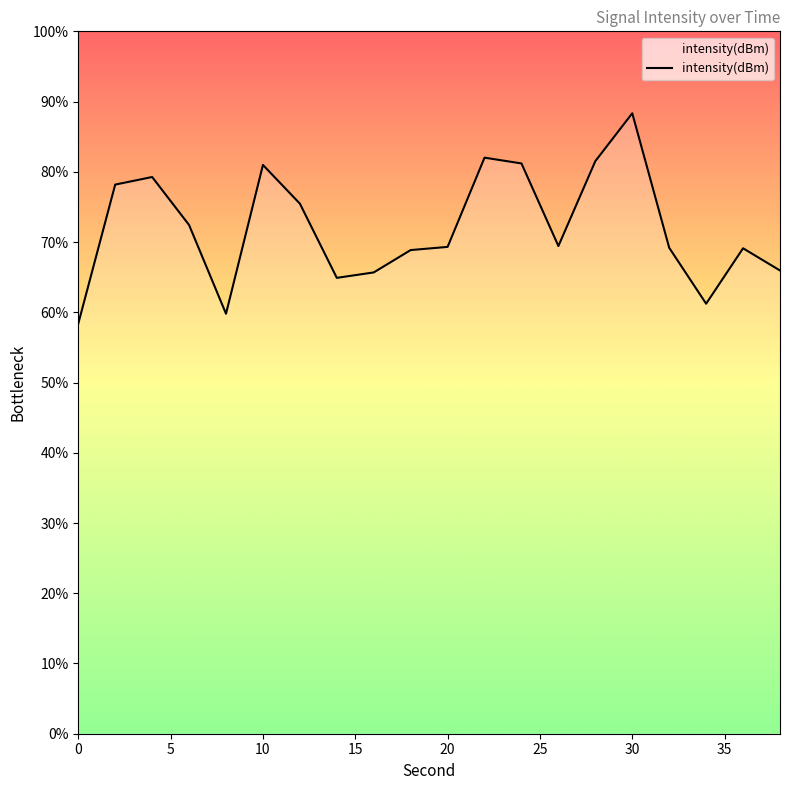

What is the sum of all values?

-2607.3